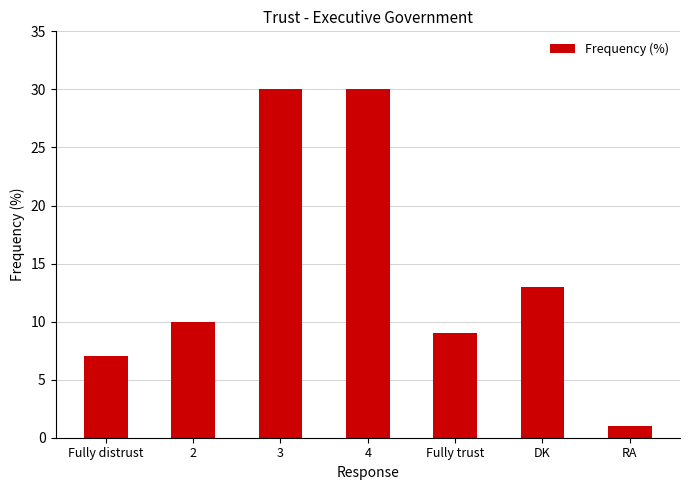

What is the change in value from DK to RA?

-12